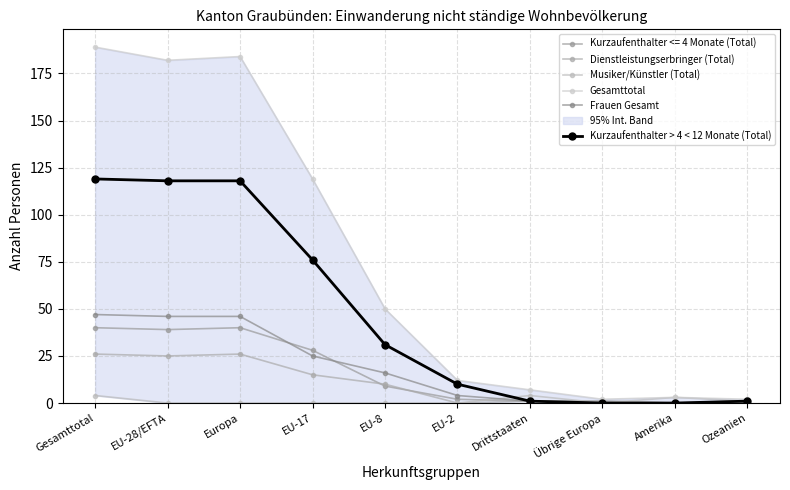

What is the label of the 10th point from the right?

Gesamttotal